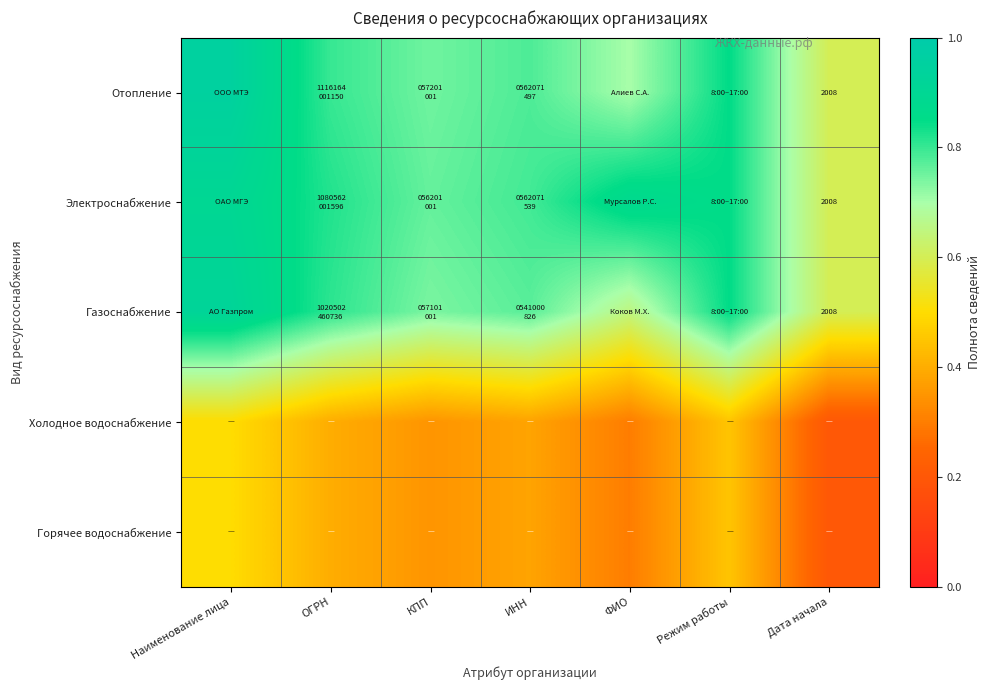

What is the total value across all series at Наименование лица?

3.8